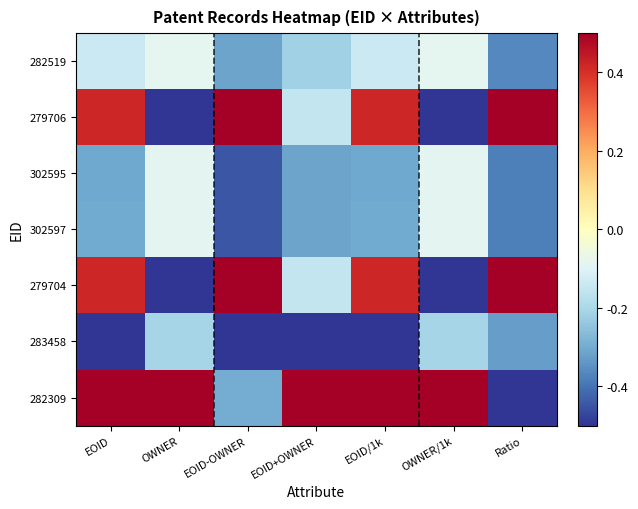

At Ratio, list the series in order from largest to smallest.

279706, 279704, 283458, 282519, 302597, 302595, 282309